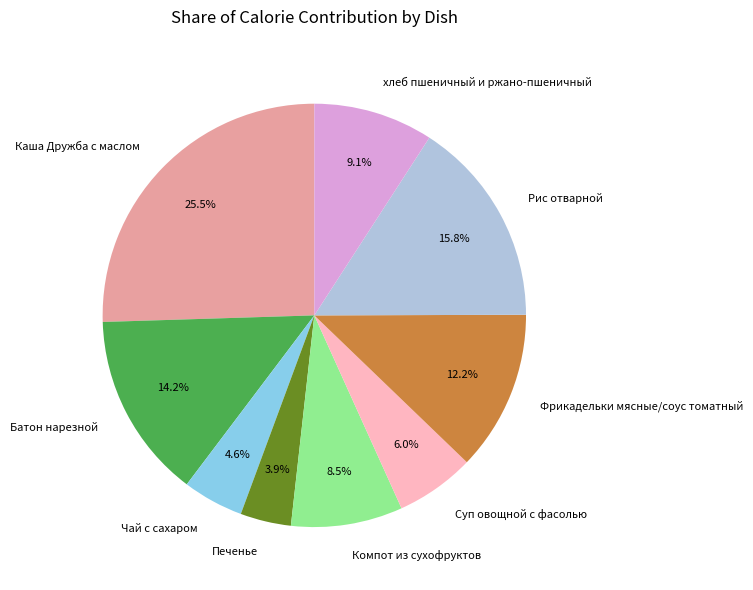

What portion of the pie excludes Рис отварной?

84.2%